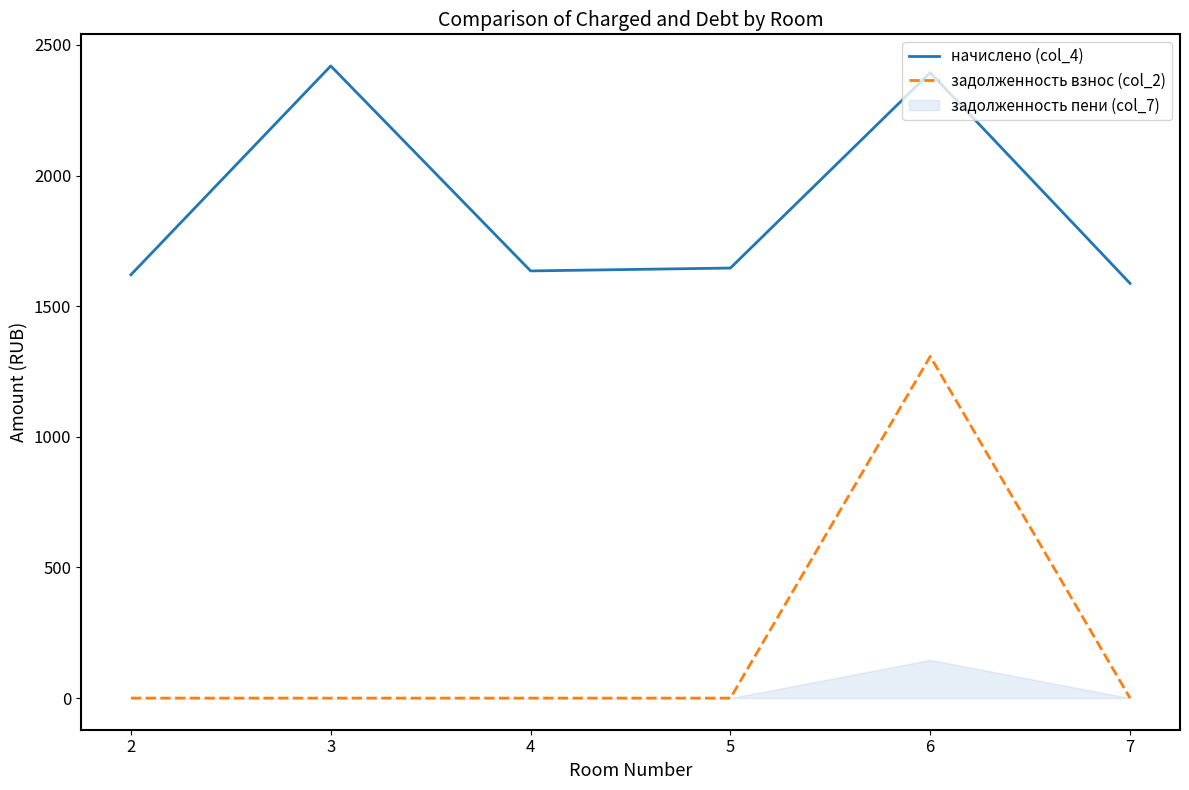

Reading left to right, what are all the values shown in this chart?

начислено (col_4): 1620.4	2419.6	1635.0	1646.0	2393.9	1587.4
задолженность взнос (col_2): 0.0	0.0	0.0	0.0	1308.0	0.0